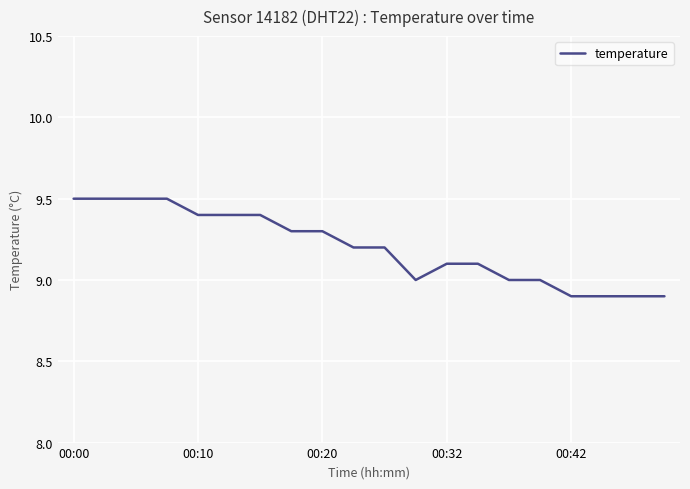

What is the difference between the maximum and minimum values?

0.6